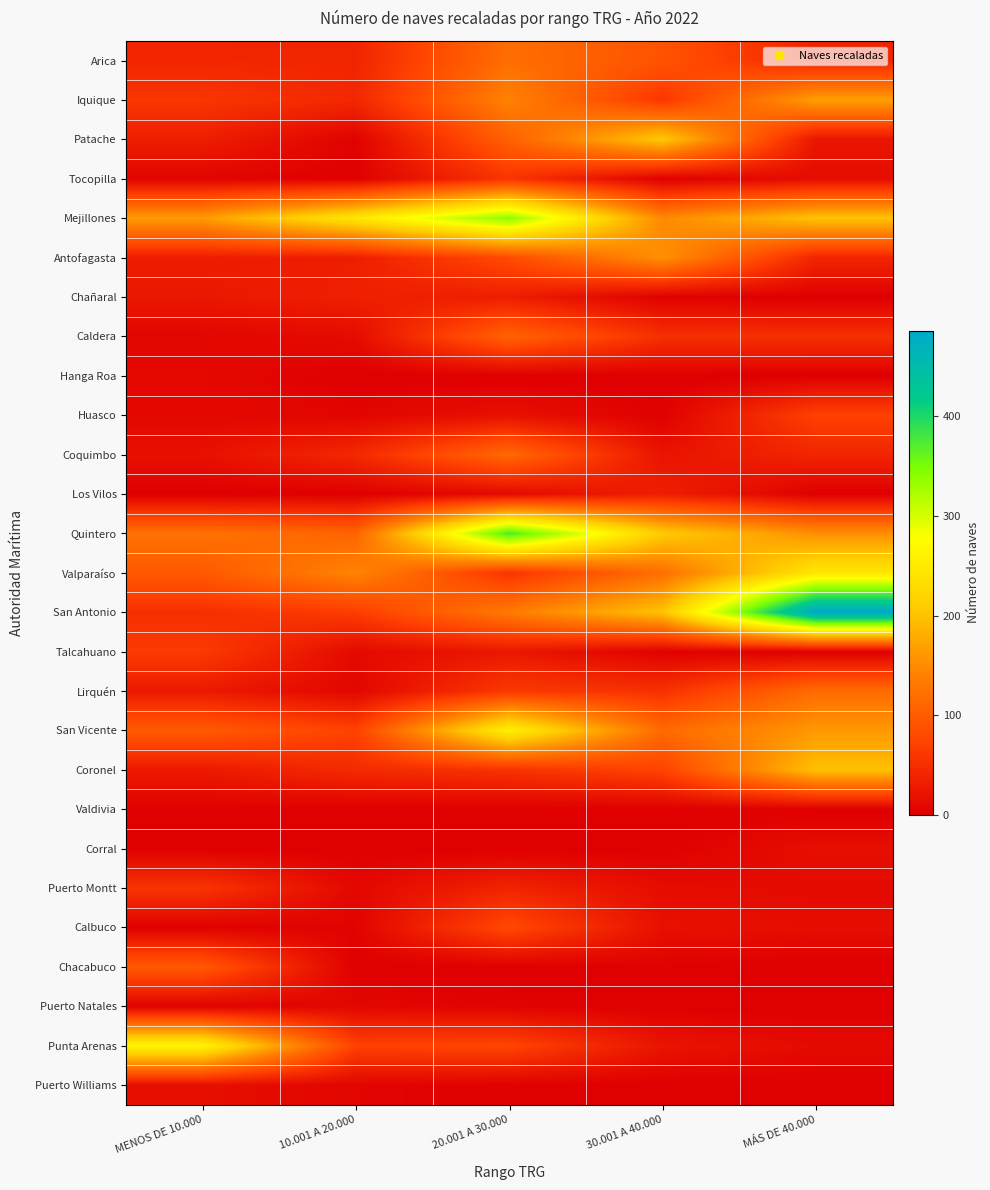

Which series has the largest range (max minus min)?

San Antonio